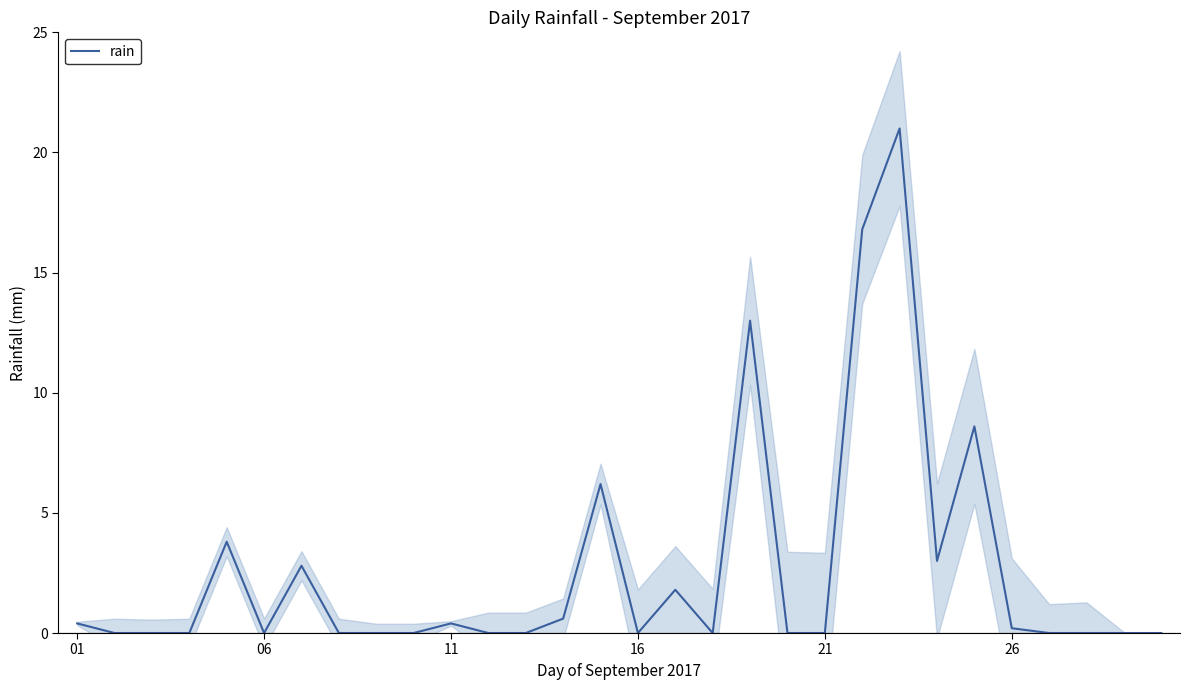

The chart shows a value of -8.4 at 17. True or false?

False